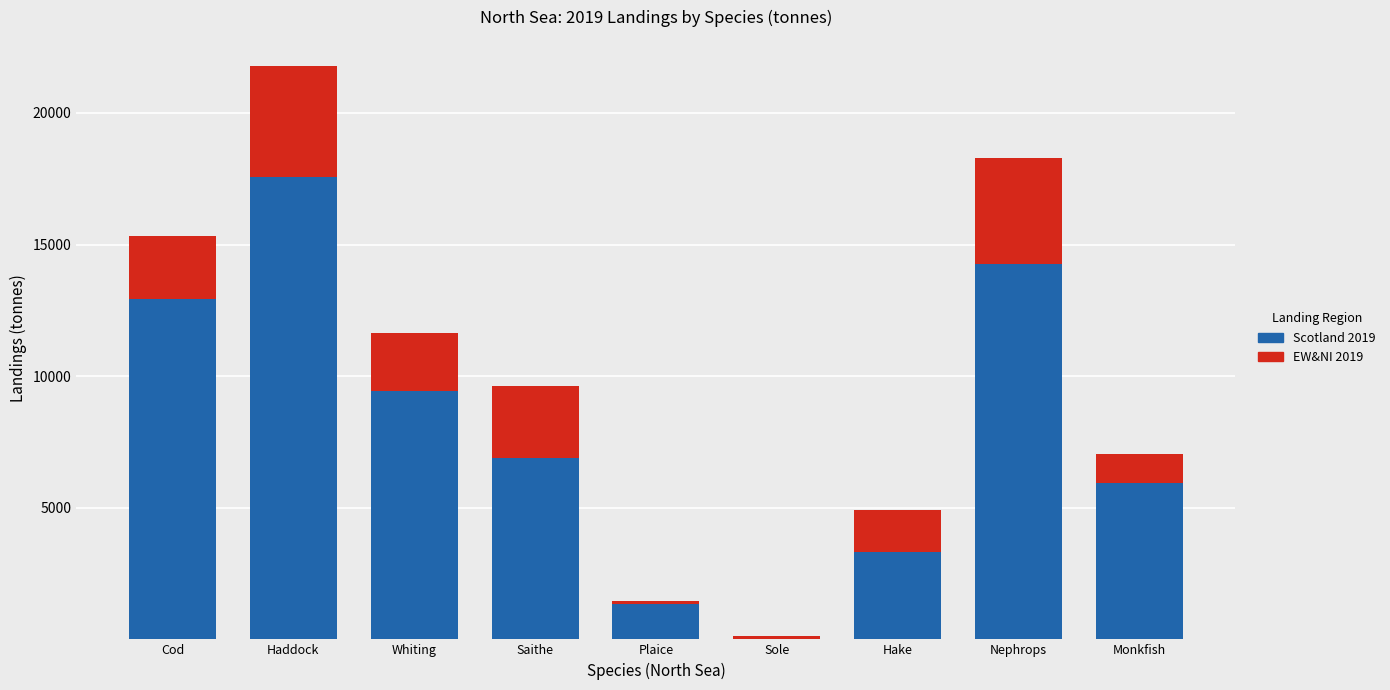

Which category has the highest value in the Scotland 2019 series?

Haddock